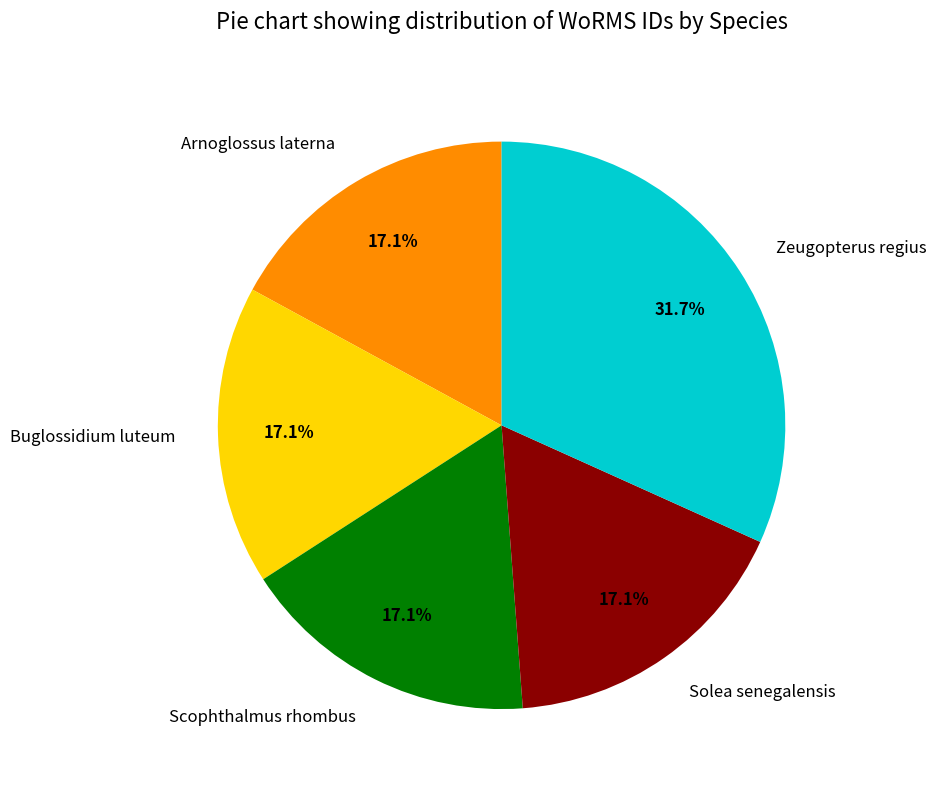

Does any single category account for the majority?

No